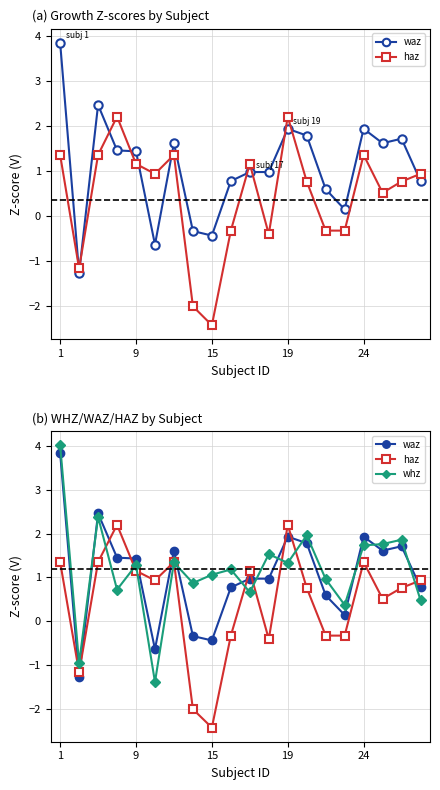

What are all the series names shown in the legend?

waz, haz, whz